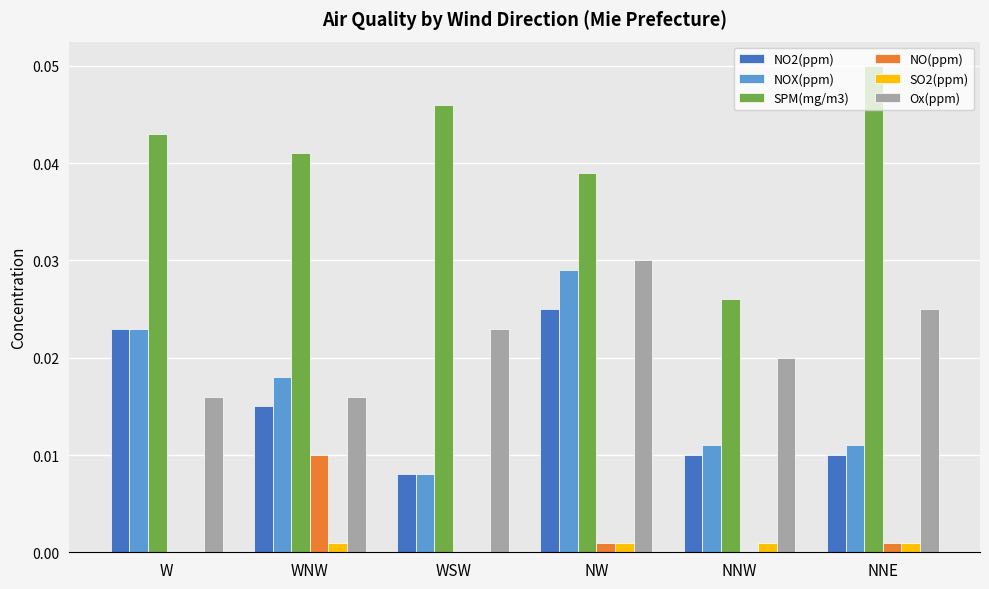

Are the bars horizontal?

No